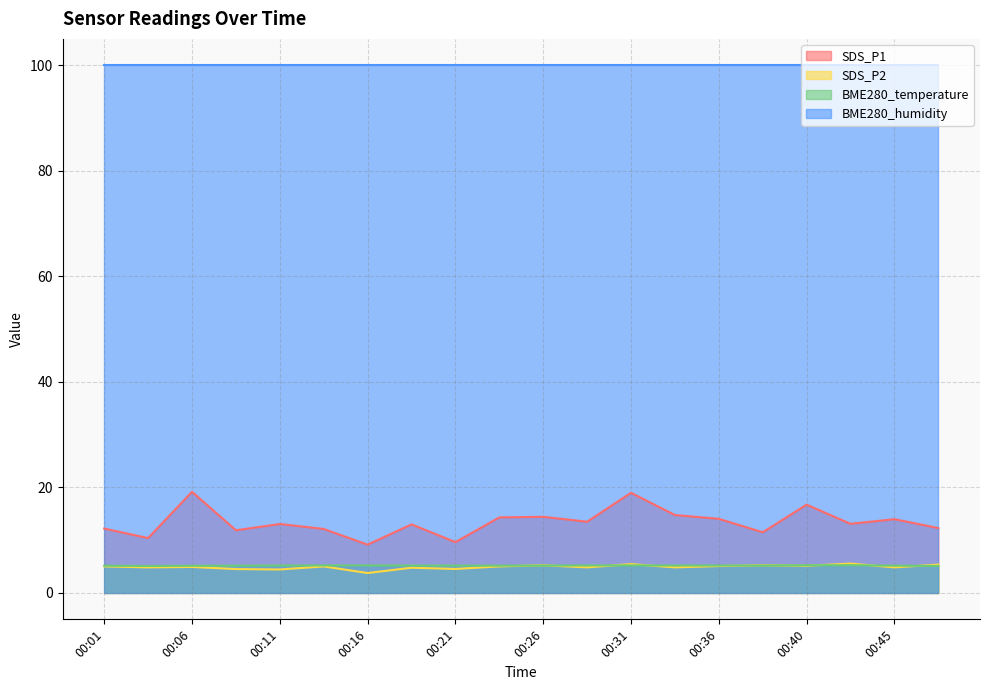

True or false: BME280_temperature has a value of 5.2 at 00:40.

True